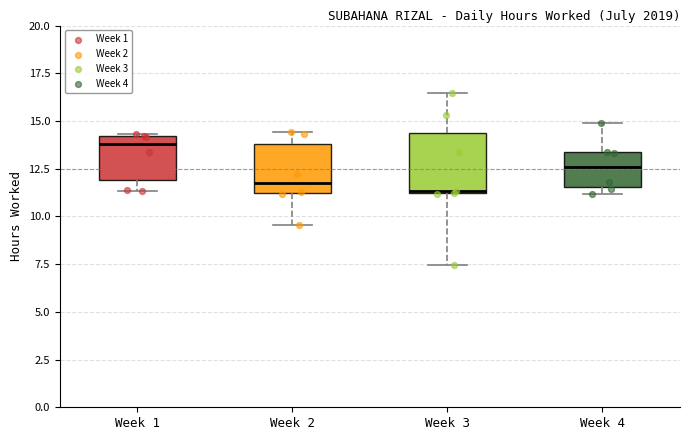

Which box is the tallest, from its lower edge to its upper edge?

Week 3